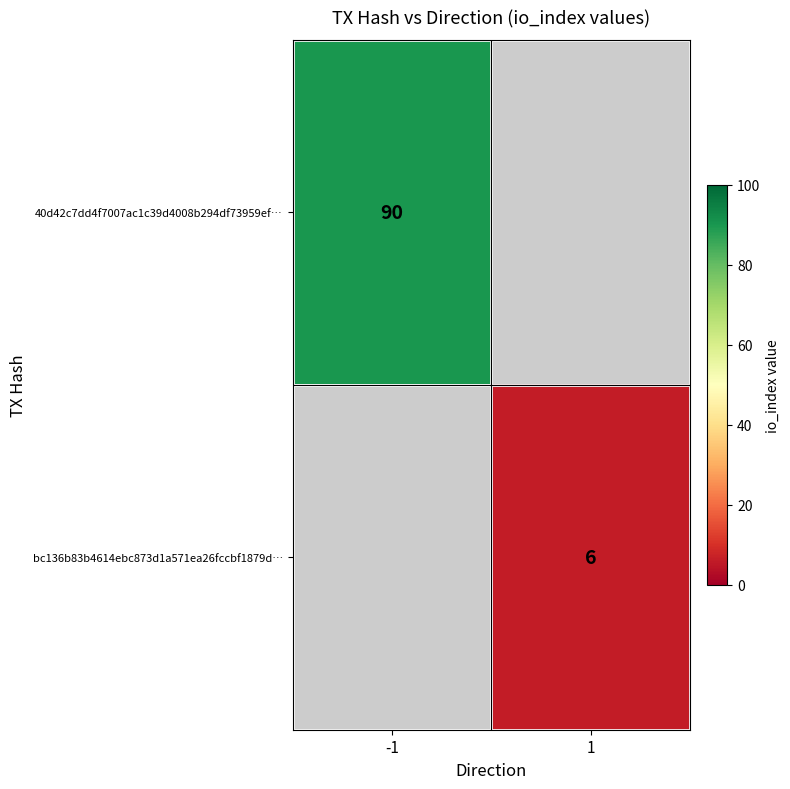

What is the minimum value shown in the chart?

6.0